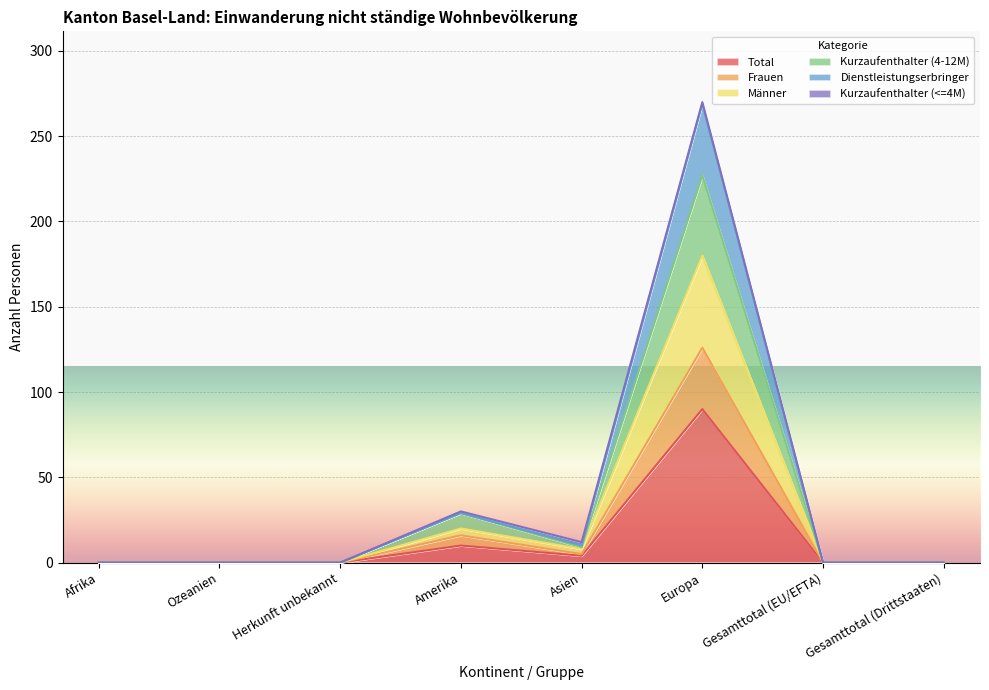

What position from the left is Ozeanien?

2